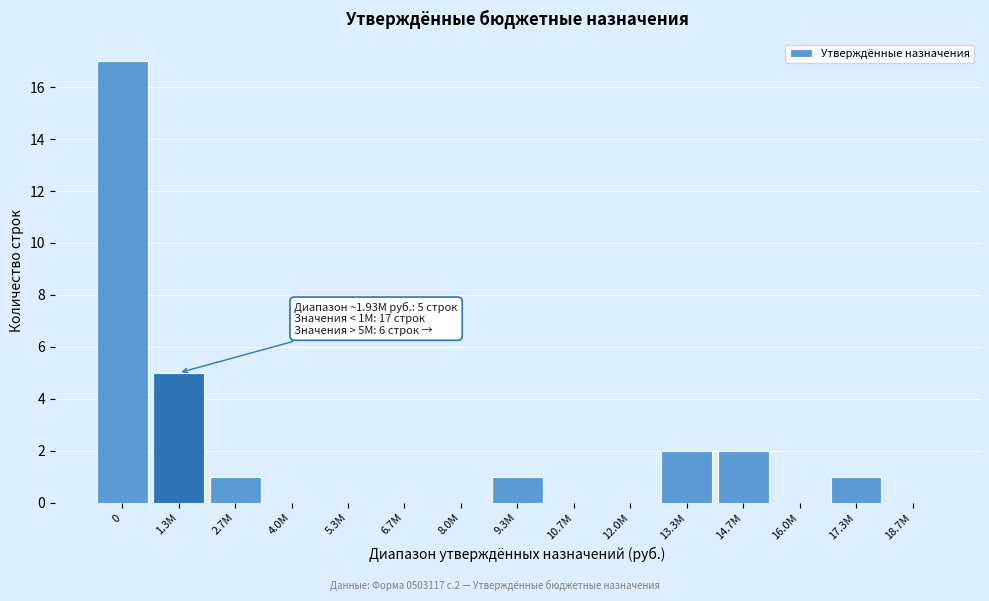

Reading left to right, extract all data points from this chart.

0=17	1.3М=5	2.7М=1	4.0М=0	5.3М=0	6.7М=0	8.0М=0	9.3М=1	10.7М=0	12.0М=0	13.3М=2	14.7М=2	16.0М=0	17.3М=1	18.7М=0